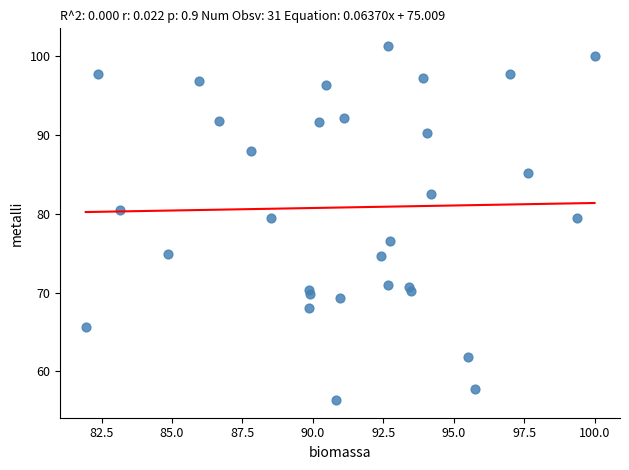

What is the range of X values (max minus min)?

18.1